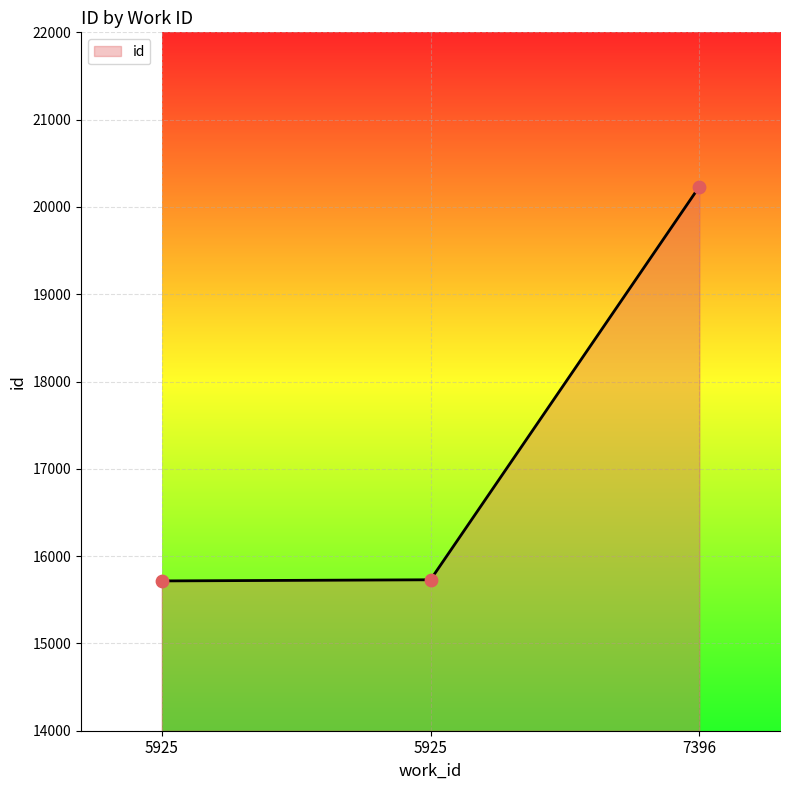

Which has a higher value, 5925 or 7396?

7396